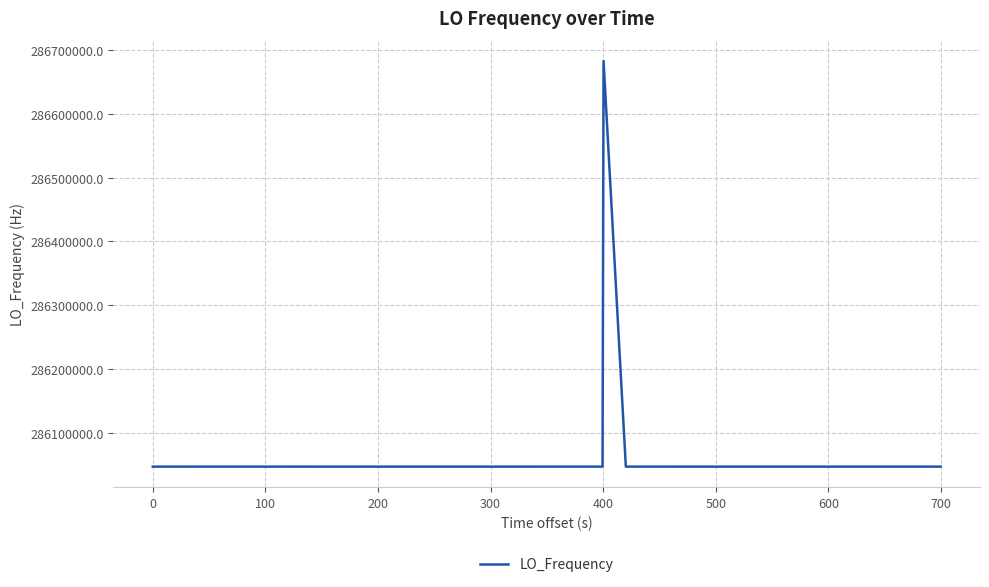

What is the difference between the maximum and minimum values?

635724.3